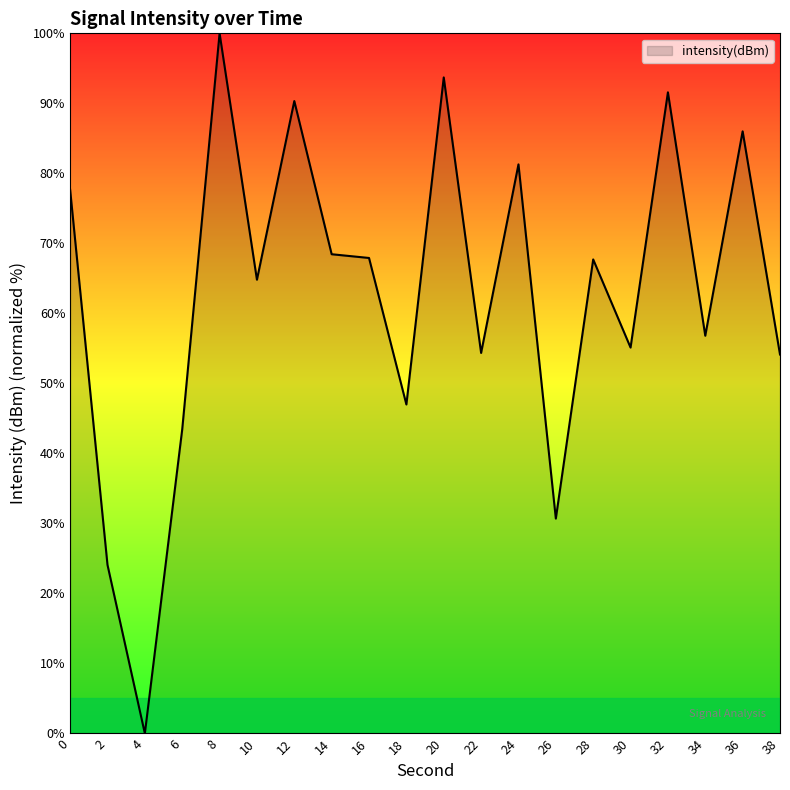

Does the chart display data point markers on the line(s)?

No